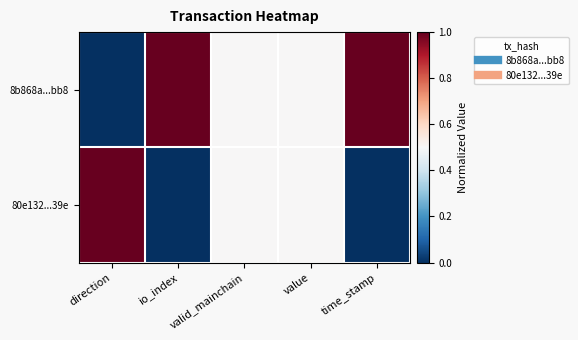

Which series has the largest total across all categories?

8b868a...bb8